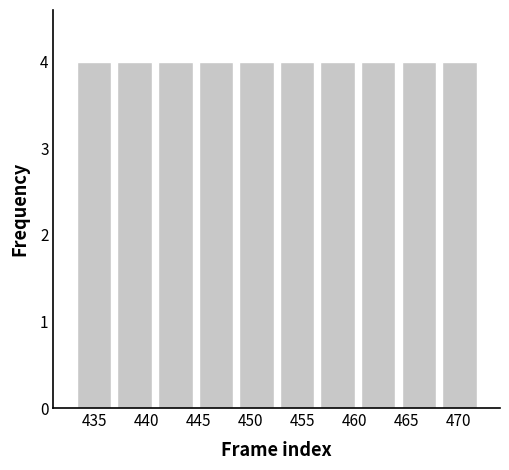

What is the height of the bar covering 452.5 to 456.4 on the x-axis? Neither the bar edges nor the heights are printed on the chart, so give them approximately, as read against the axes.

4